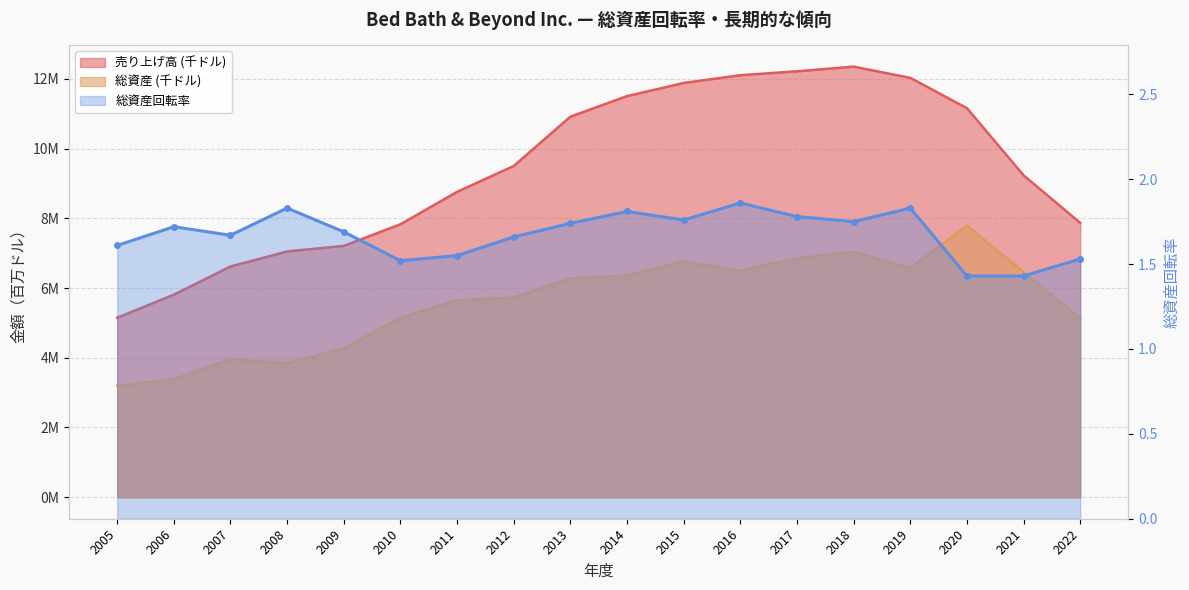

Is it true that 総資産 (千ドル) equals 6.6 at 2019?

True